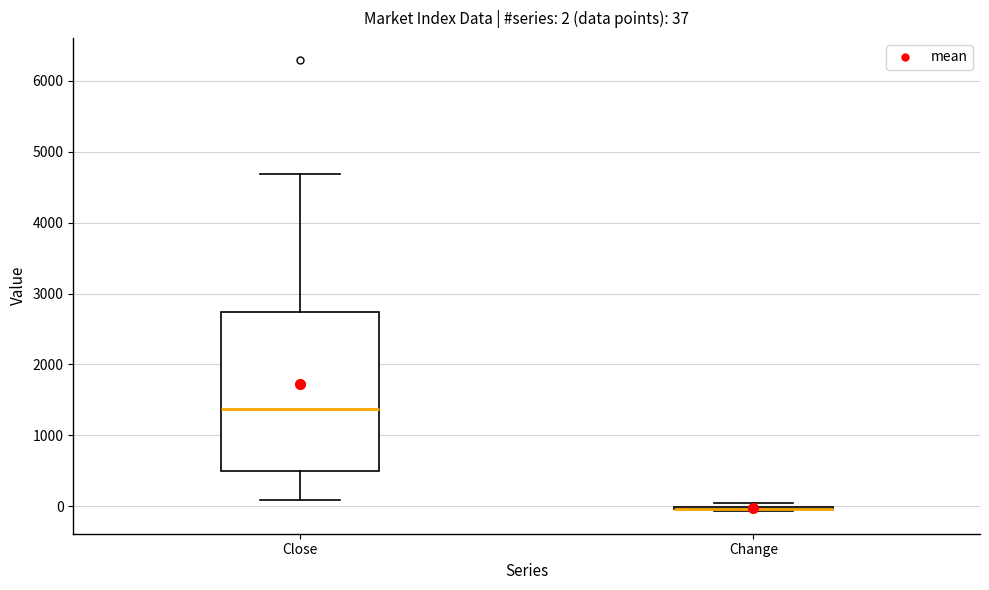

Which box is the tallest, from its lower edge to its upper edge?

Close